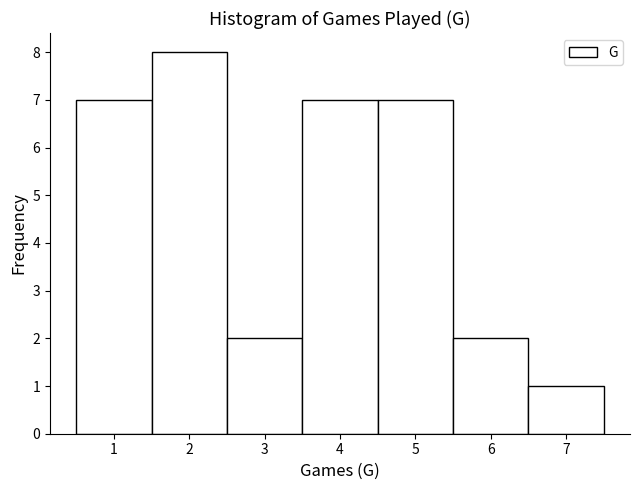

Reading left to right, list every bar in this chart as the range it spans on the x-axis followed by its height. The values are not printed on the chart, so give them approximately, as read against the axis.

0.5 to 1.5: 7
1.5 to 2.5: 8
2.5 to 3.5: 2
3.5 to 4.5: 7
4.5 to 5.5: 7
5.5 to 6.5: 2
6.5 to 7.5: 1